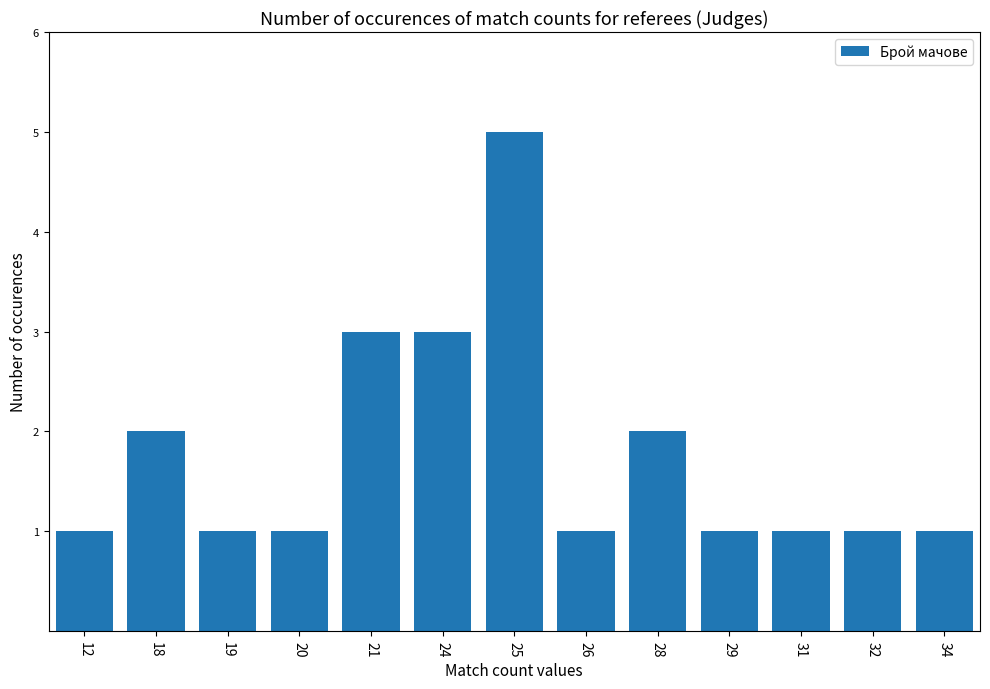

True or false: the data shows 5 at 25.

True